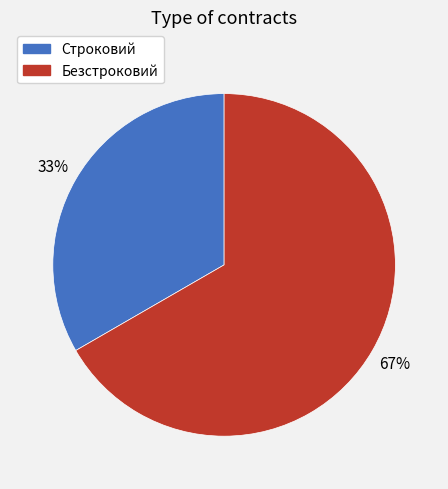

To the nearest percent, what is the average slice percentage?

50%